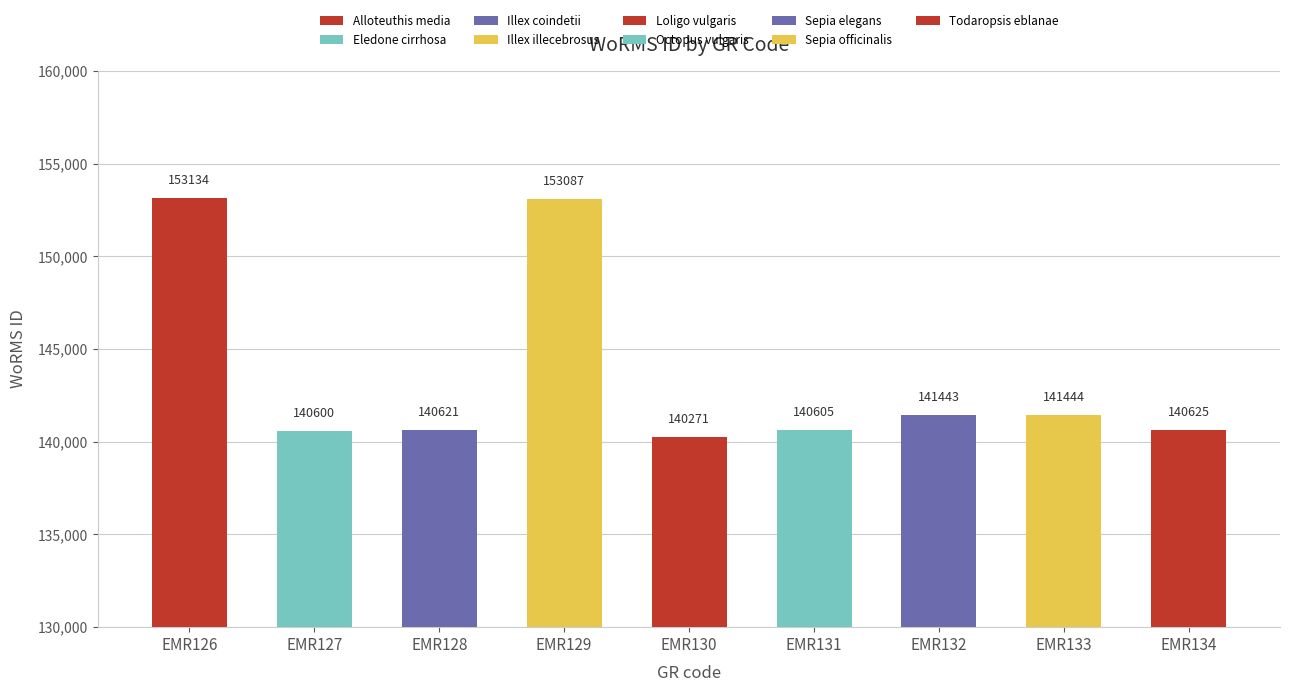

Rank the categories by value from lowest to highest.

EMR130, EMR127, EMR131, EMR128, EMR134, EMR132, EMR133, EMR129, EMR126